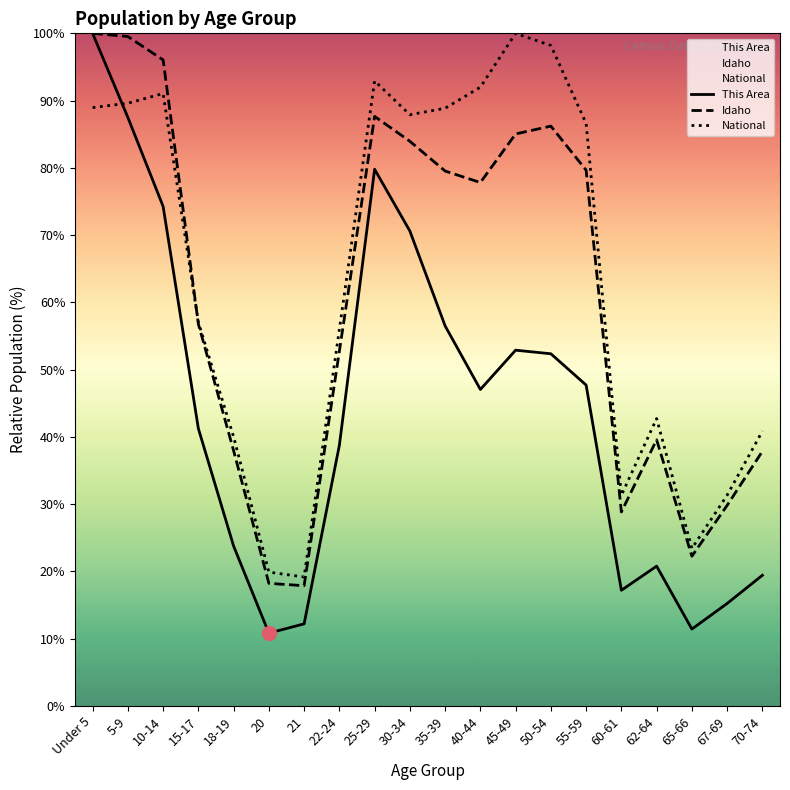

Is the value of Idaho at 35-39 greater than the value of National at 65-66?

Yes